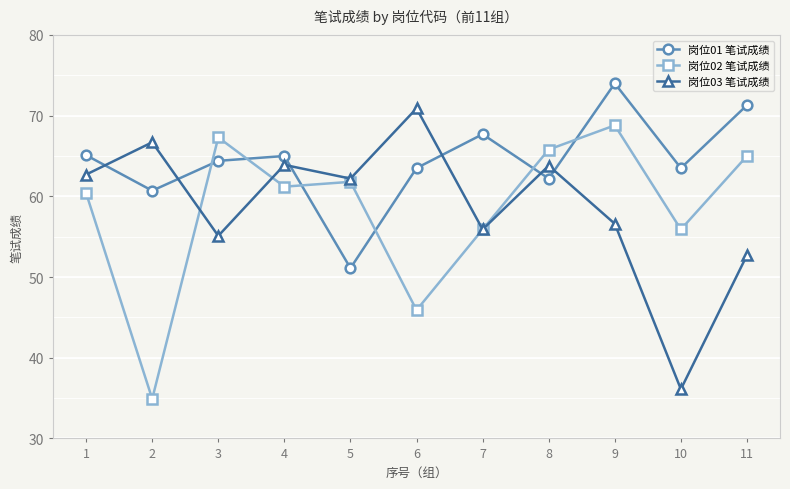

What value does the 岗位02 笔试成绩 series have at 3?

67.3